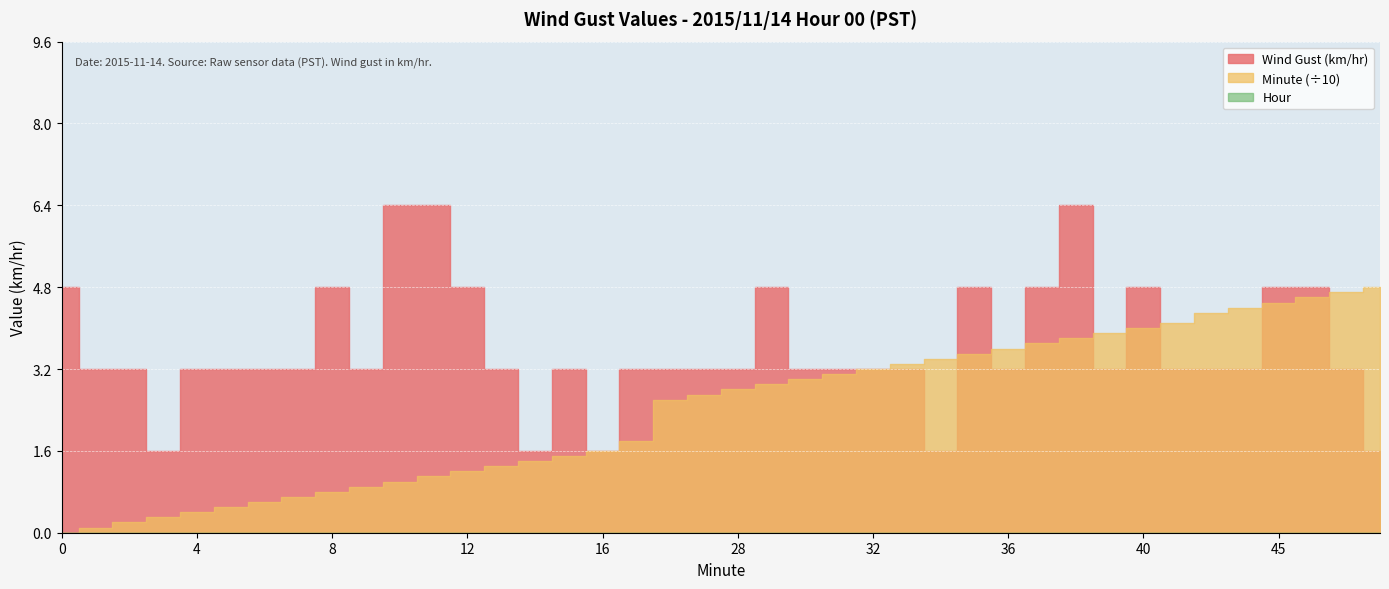

What is the value of the Wind Gust (km/hr) point at the 16th from the left?

3.2